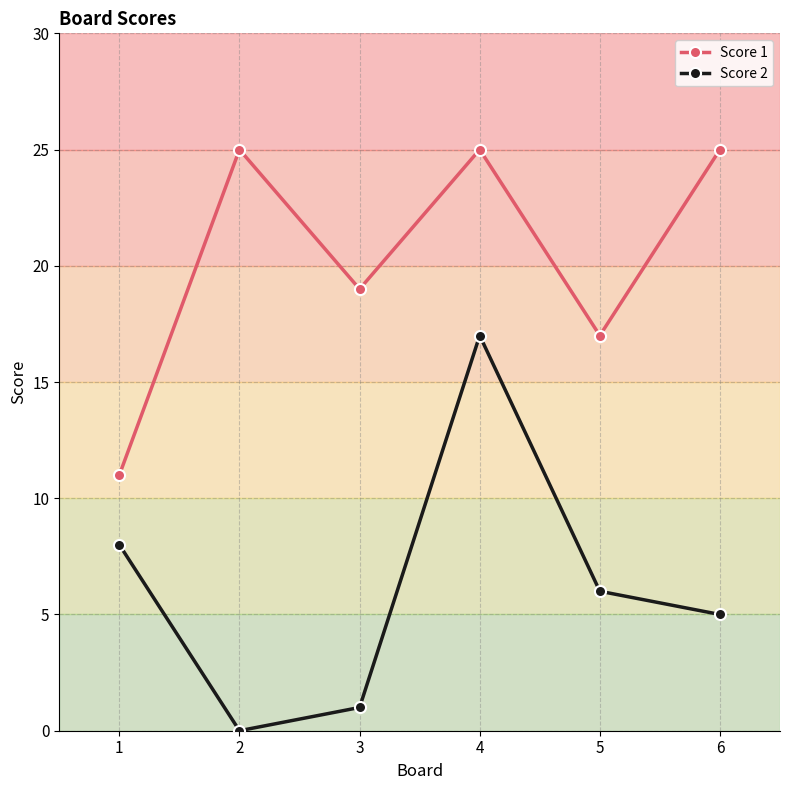

Which series has the largest range (max minus min)?

Score 2